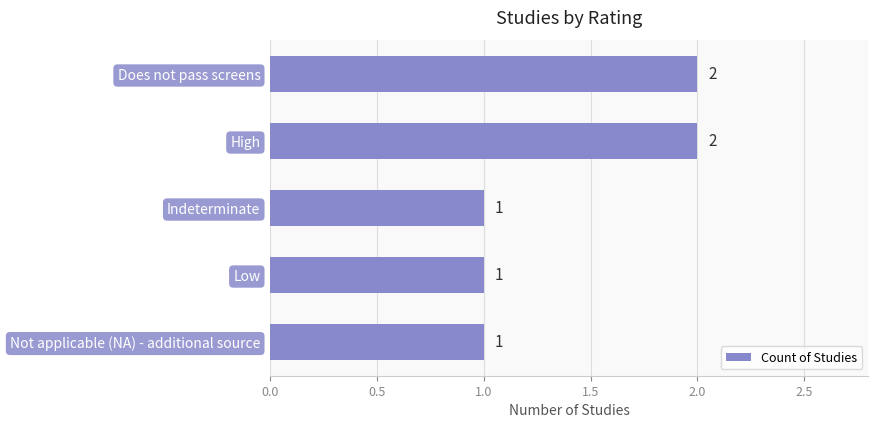

What is the greatest value displayed?

2